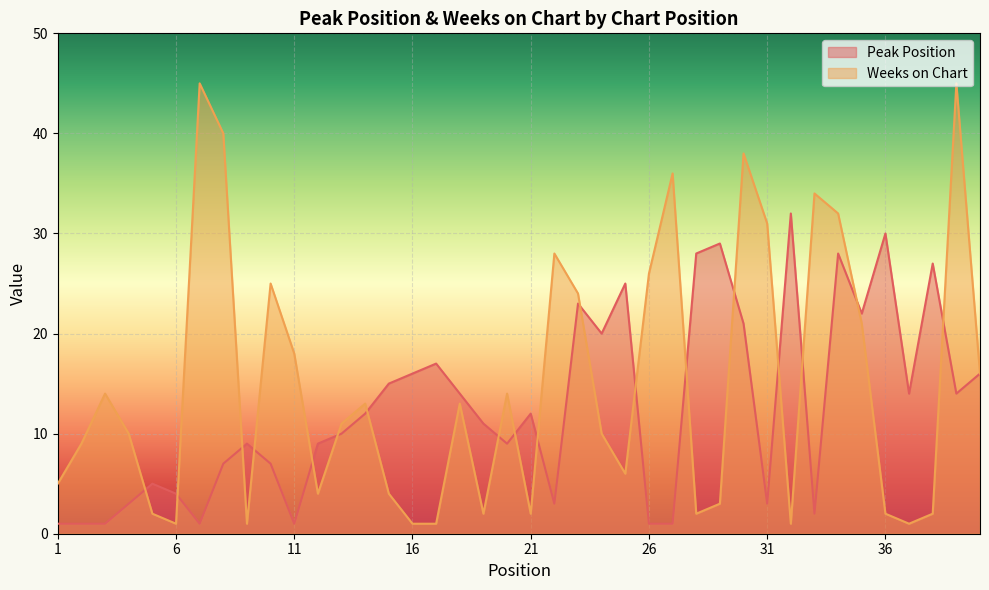

True or false: Peak Position and Weeks on Chart intersect in this chart.

True